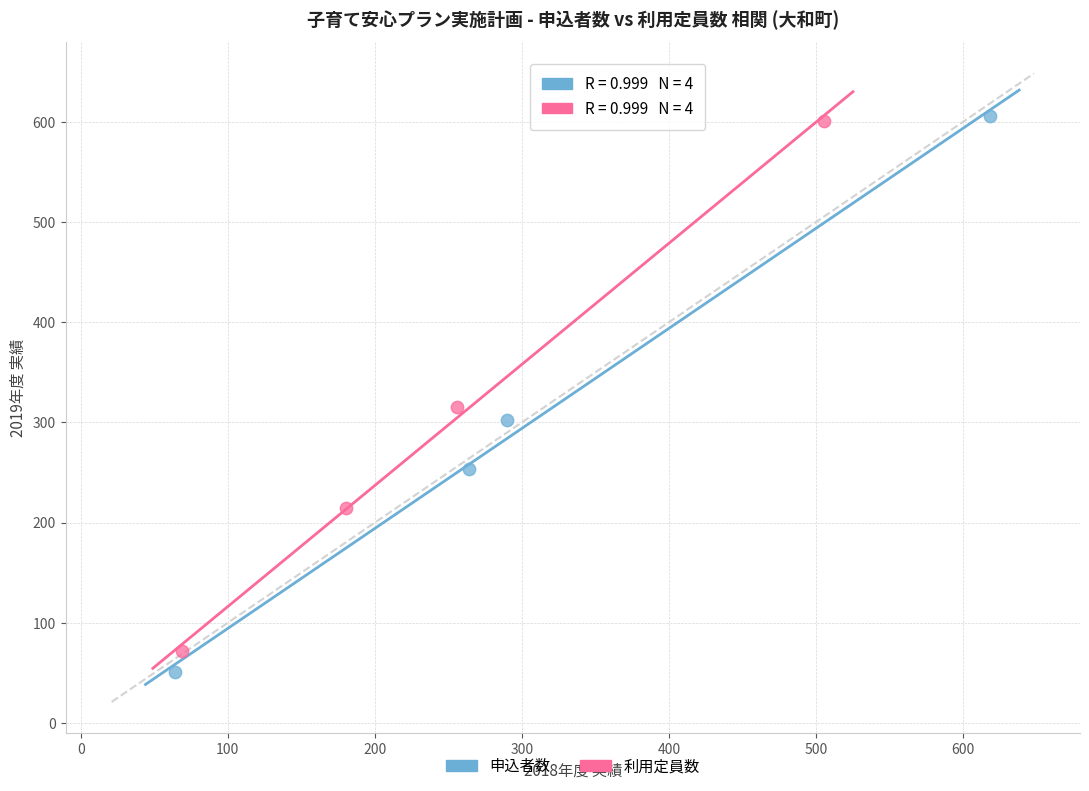

Which series reaches the minimum Y coordinate?

申込者数